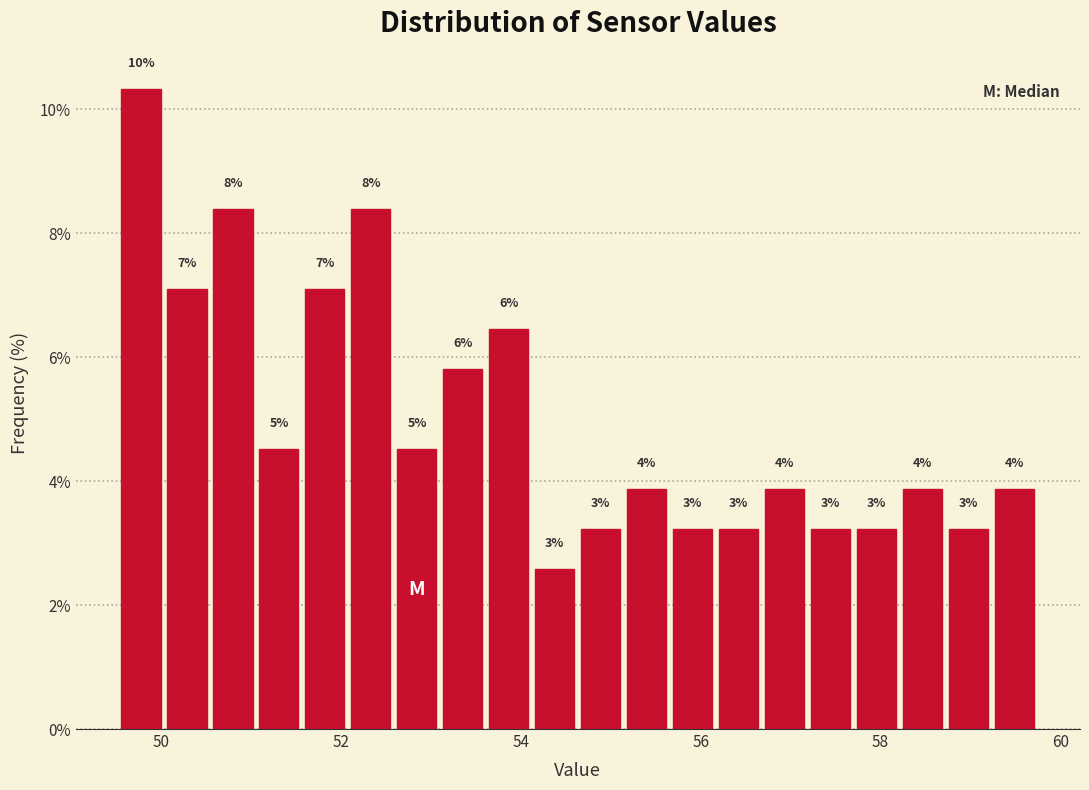

Around what value on the x-axis is the tallest bar? Give the approximate position of its centre, as read against the axis.

49.8